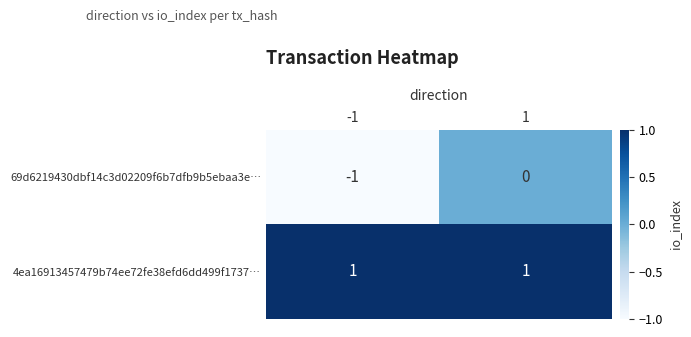

At -1, list the series in order from largest to smallest.

4ea16913457479b74ee72fe38efd6dd499f1737…, 69d6219430dbf14c3d02209f6b7dfb9b5ebaa3e…